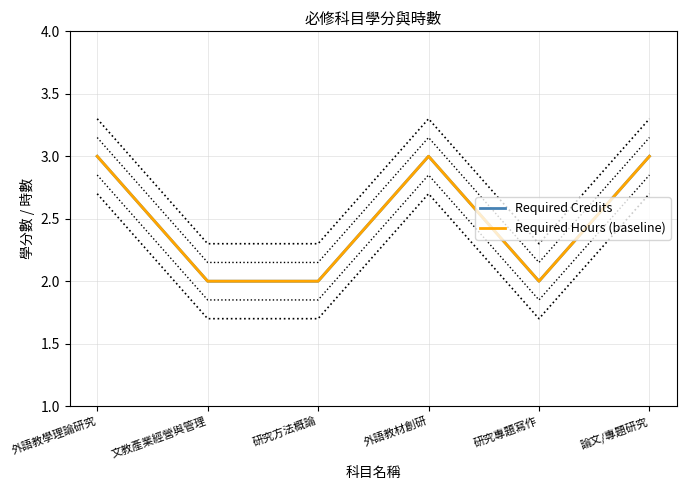

Which category has the lowest value across all series?

文教產業經營與管理